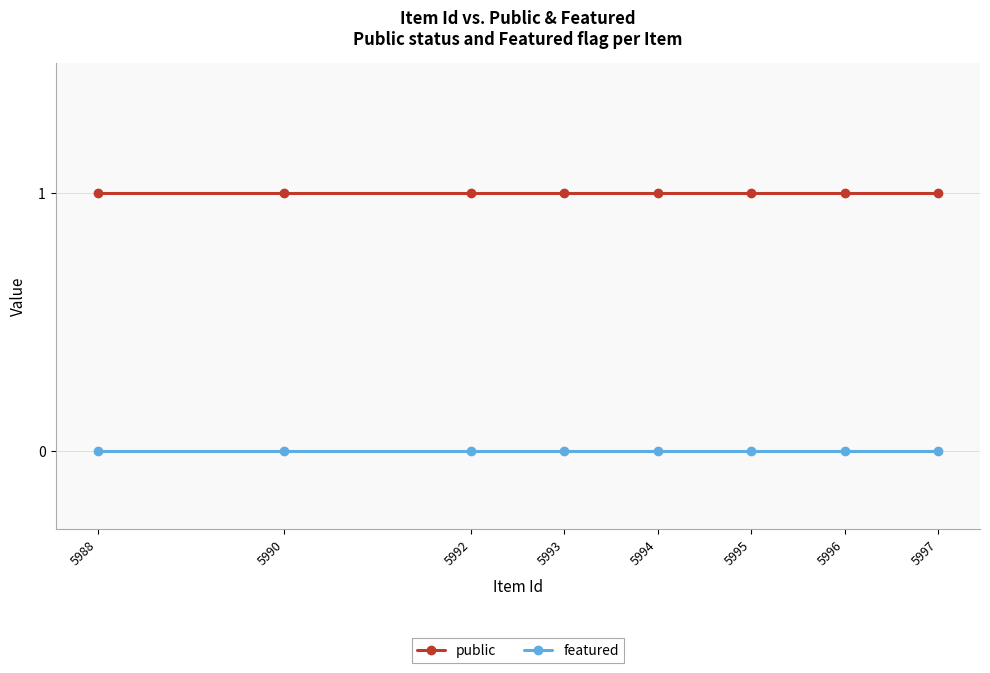

True or false: public and featured intersect in this chart.

False